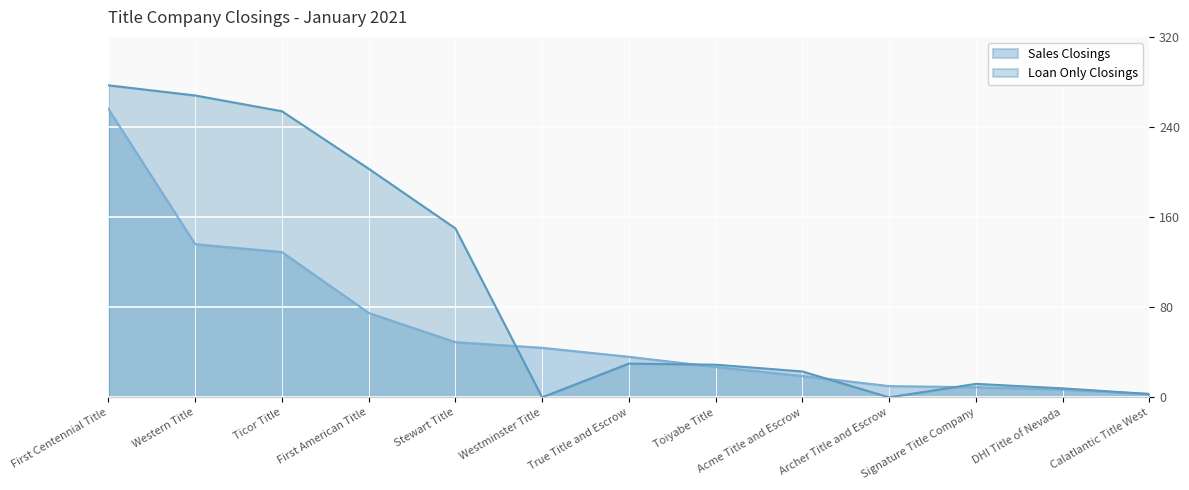

What is the sum of the Loan Only Closings values at Western Title and Westminster Title?

268